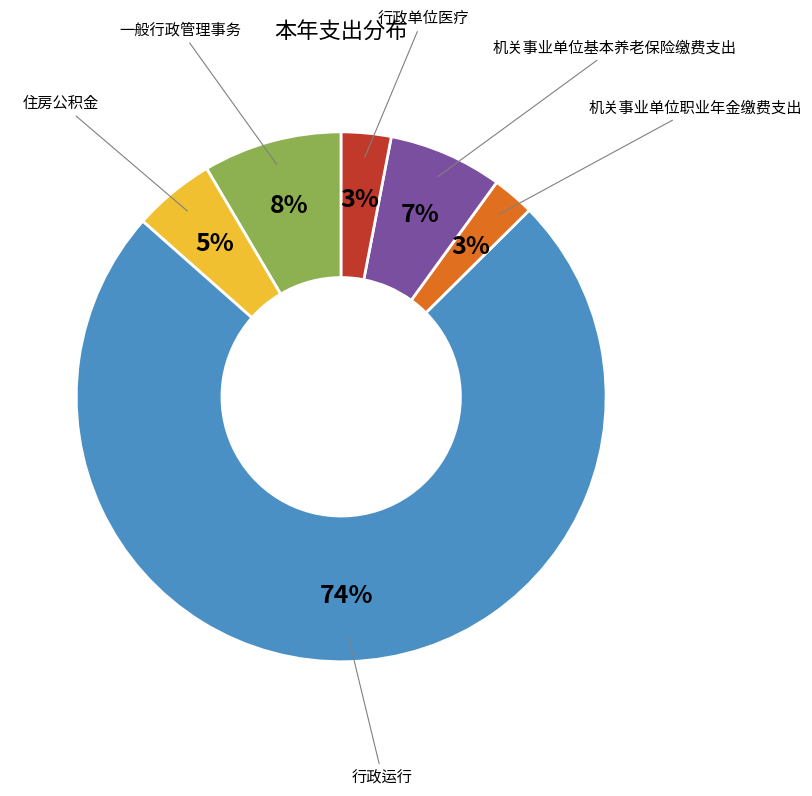

To the nearest percent, what is the average slice percentage?

17%